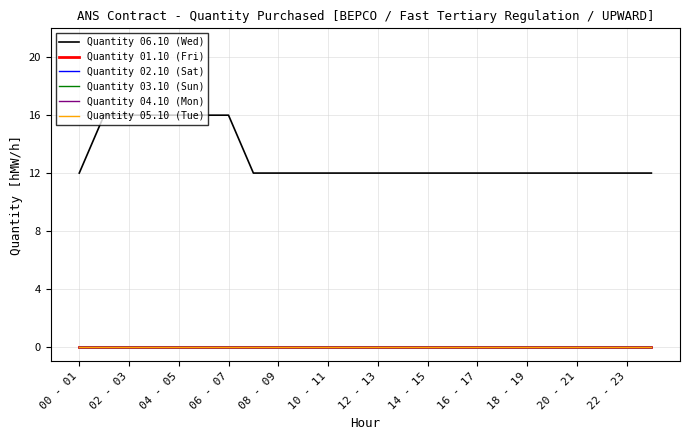

What is the label of the 17th point from the left?

16 - 17